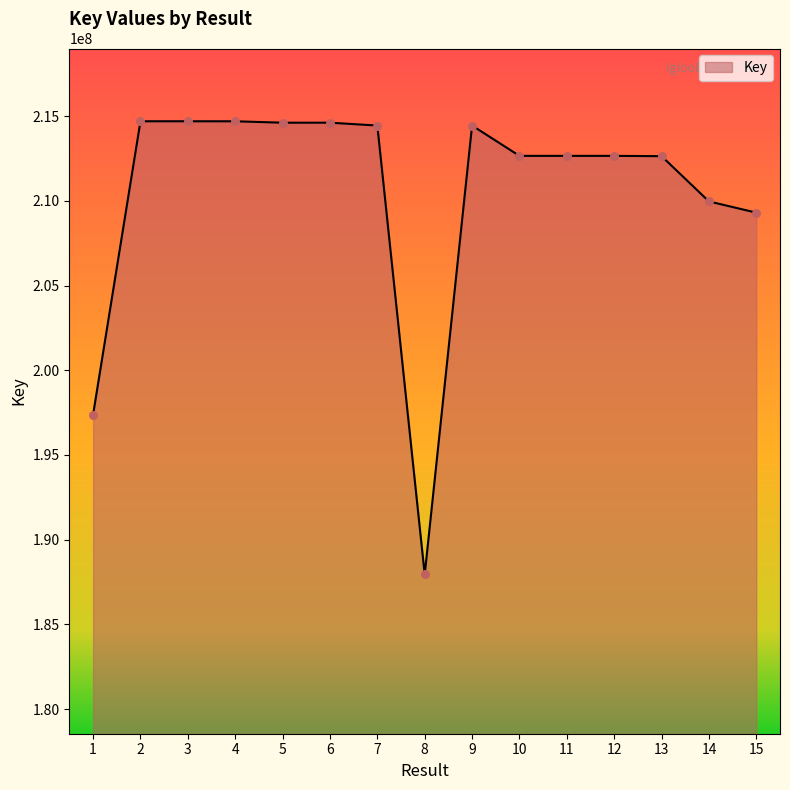

Which has a higher value, 14 or 3?

3